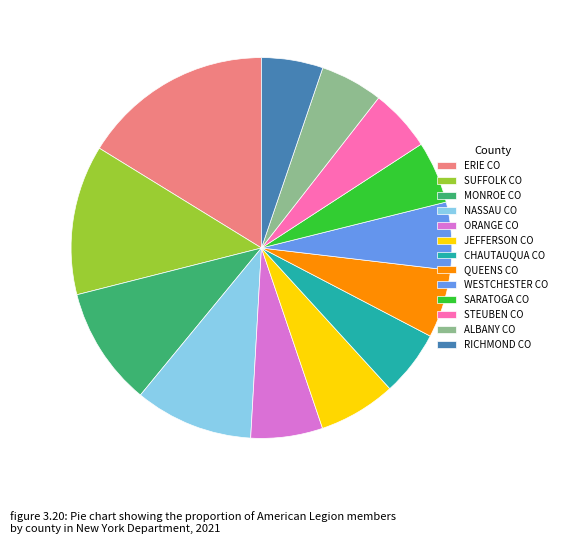

Count the number of slices in the pie.

13